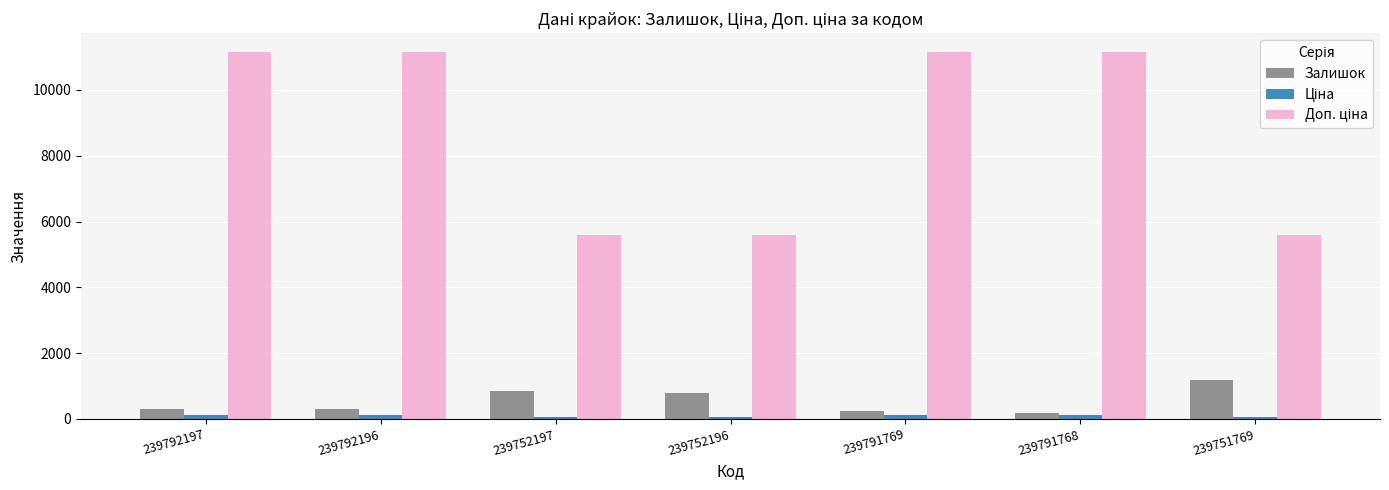

The value of Залишок at 239792196 is 300.0. True or false?

True